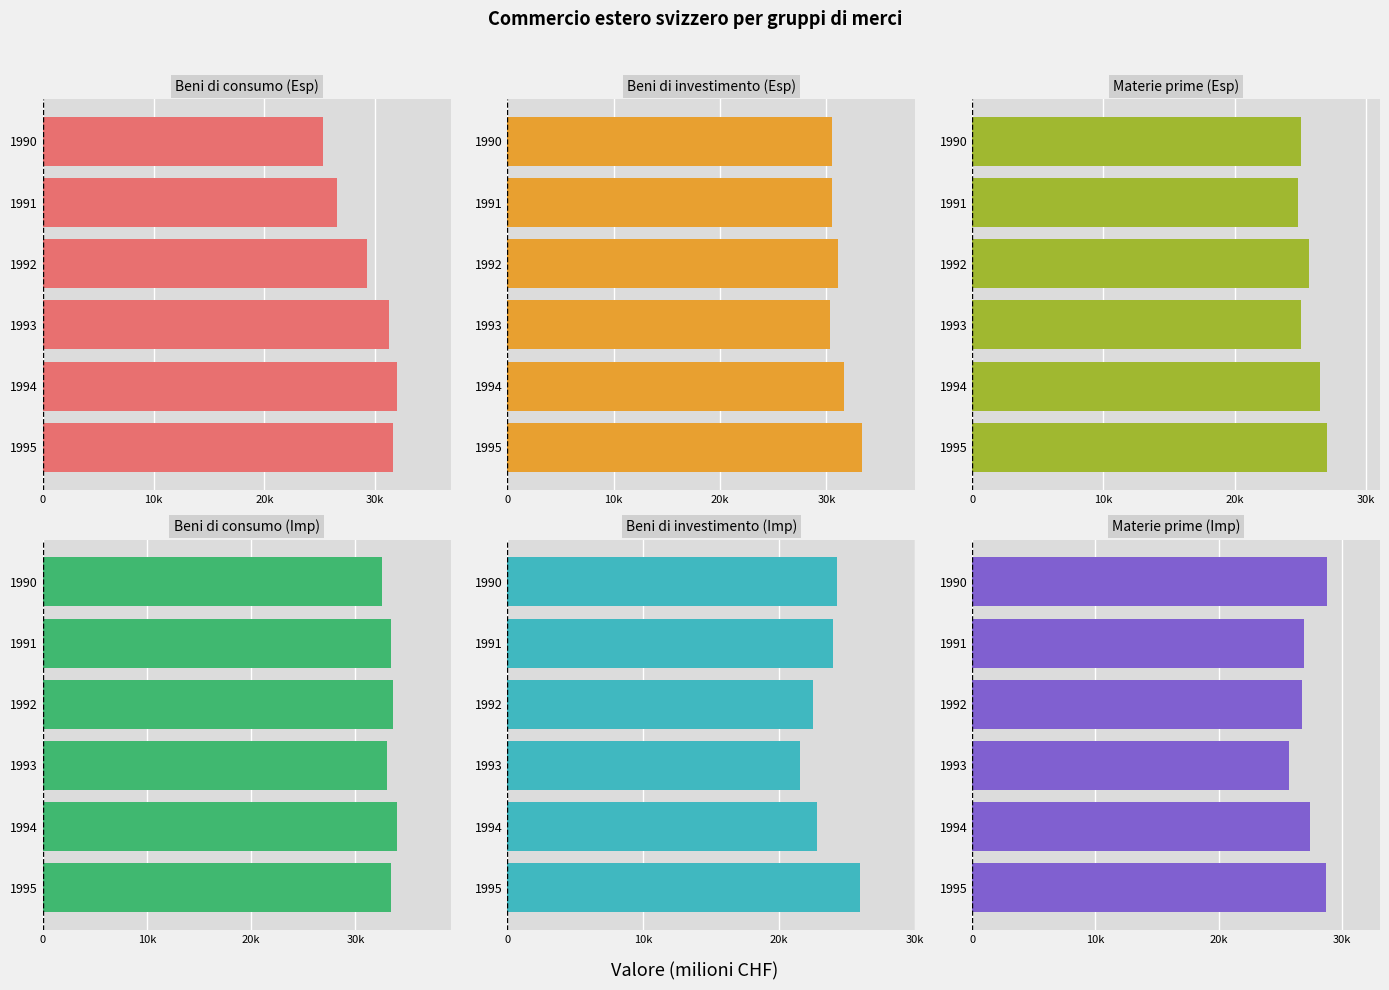

What is the difference between the maximum and minimum values in the Beni di investimento (Esp) series?

3055